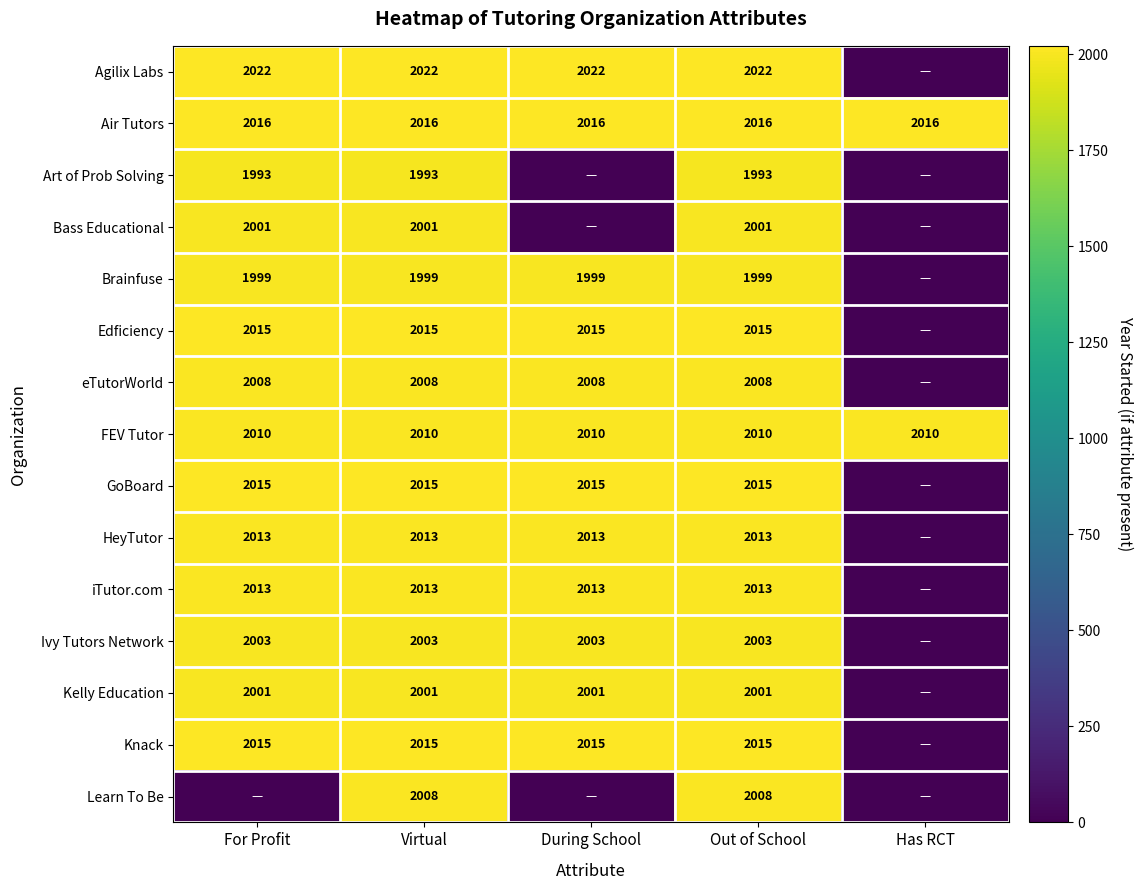

Is it true that Kelly Education equals 2001 at For Profit?

True